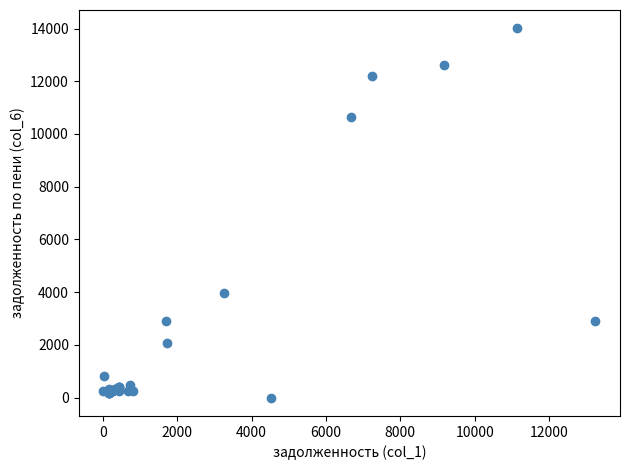

What Y value in the scatter plot is closest to 7001?

3981.4